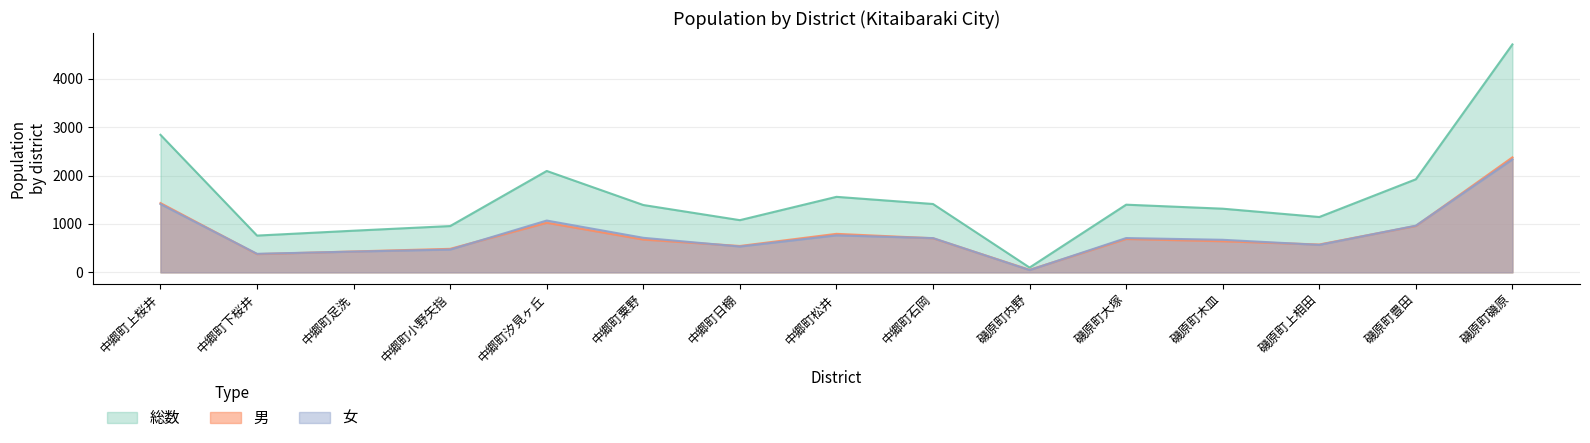

True or false: 女 and 総数 intersect in this chart.

False